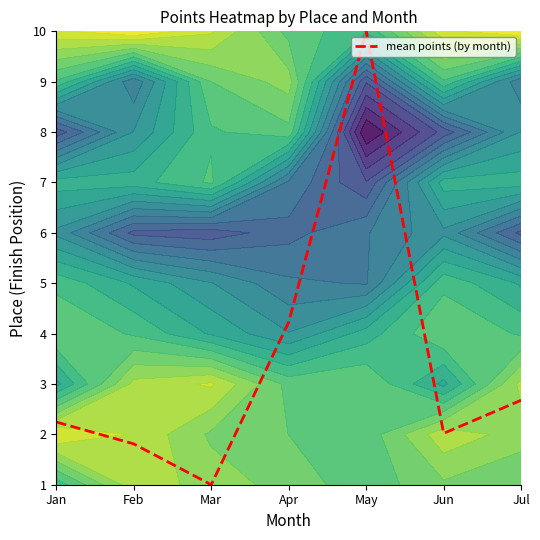

The chart shows a value of 0.4 at Jul. True or false?

False